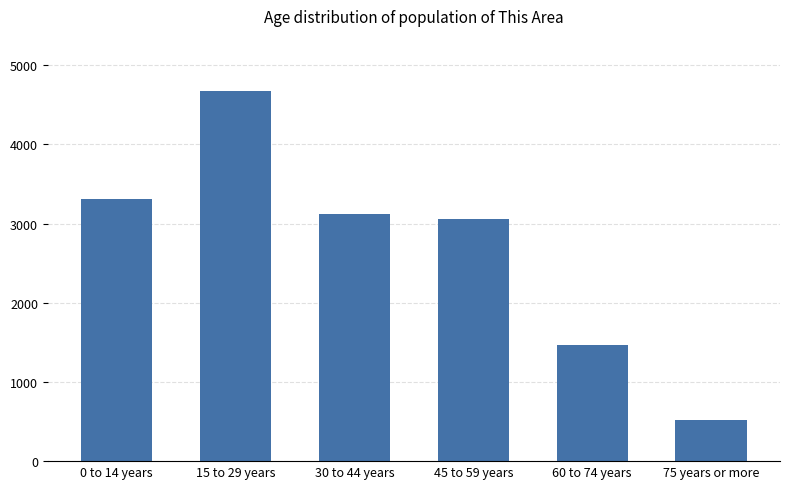

How many categories are shown in the chart?

6